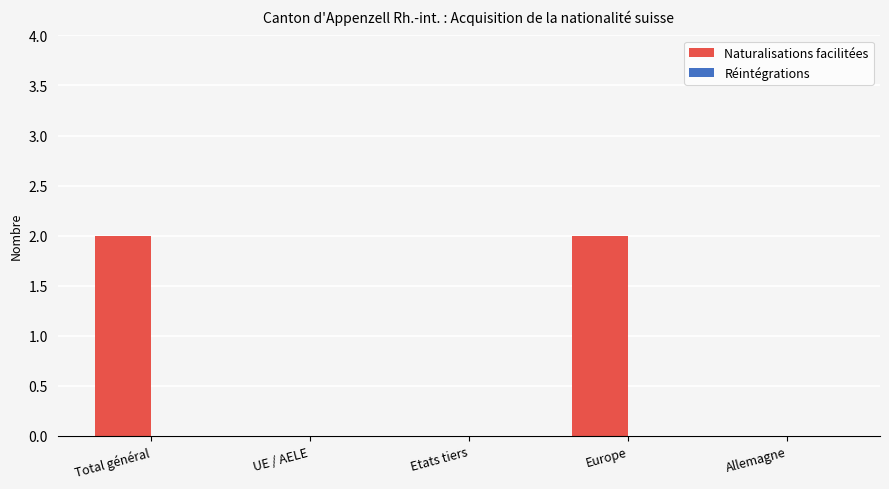

What is the sum of all values?

4